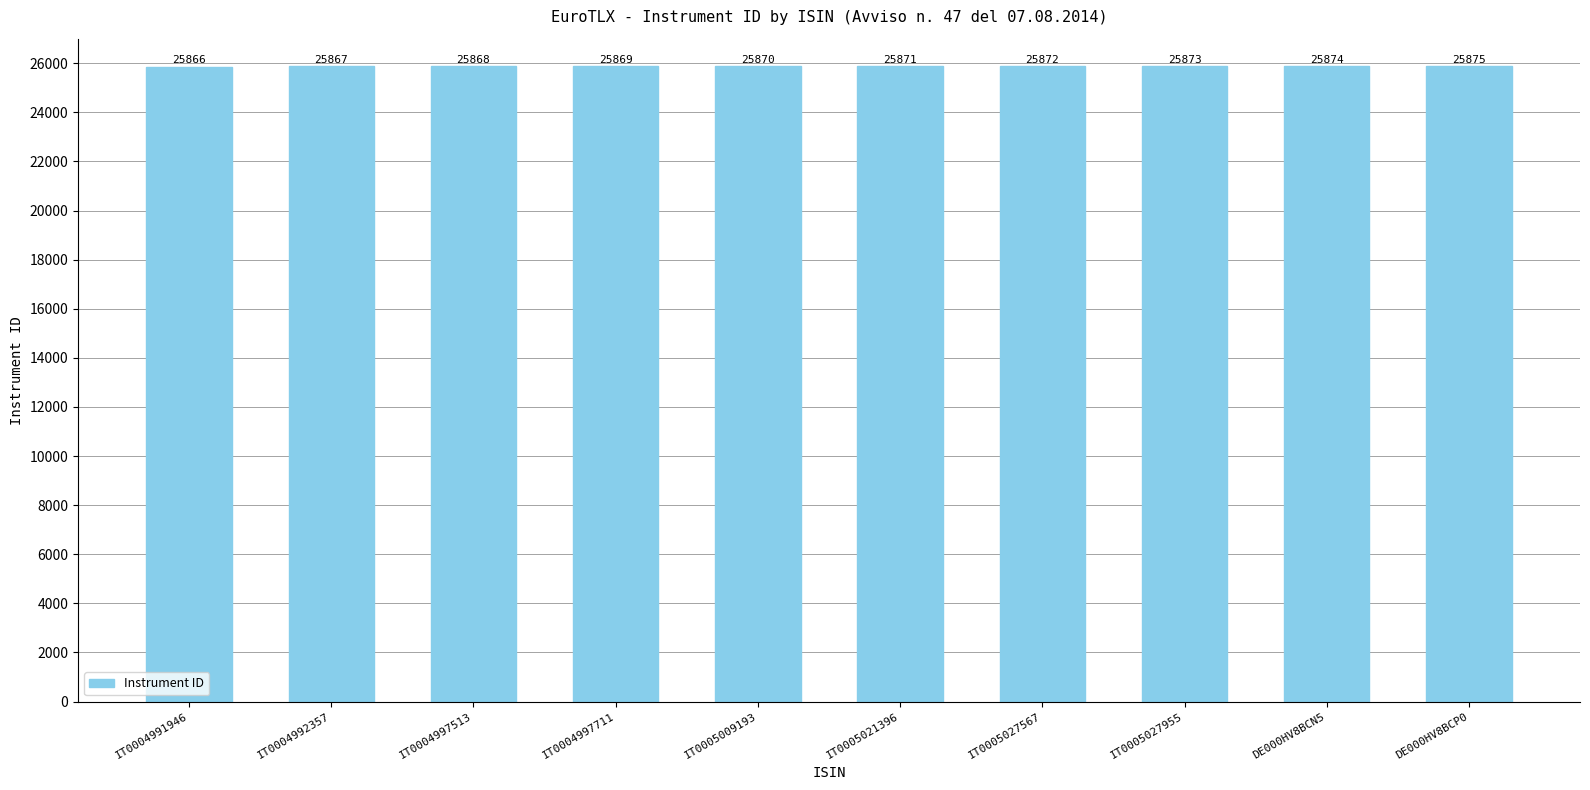

List the labels in order of value, smallest first.

IT0004991946, IT0004992357, IT0004997513, IT0004997711, IT0005009193, IT0005021396, IT0005027567, IT0005027955, DE000HV8BCN5, DE000HV8BCP0